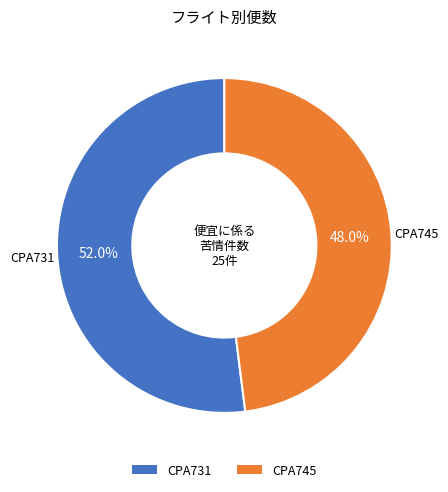

To the nearest percent, what percentage of the pie is CPA745?

48%